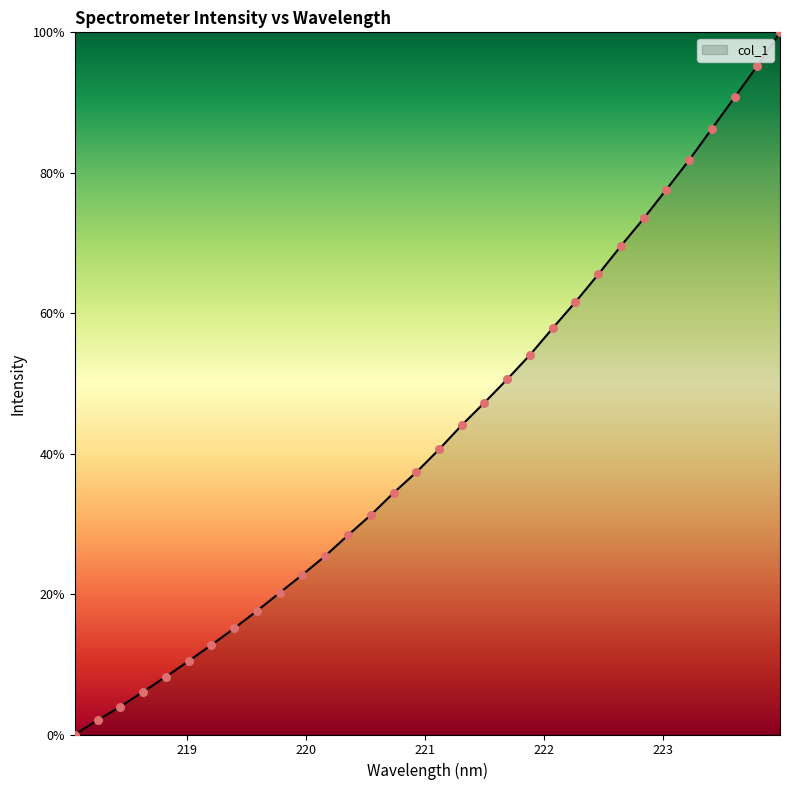

What is the difference between the maximum and minimum values?

100.0